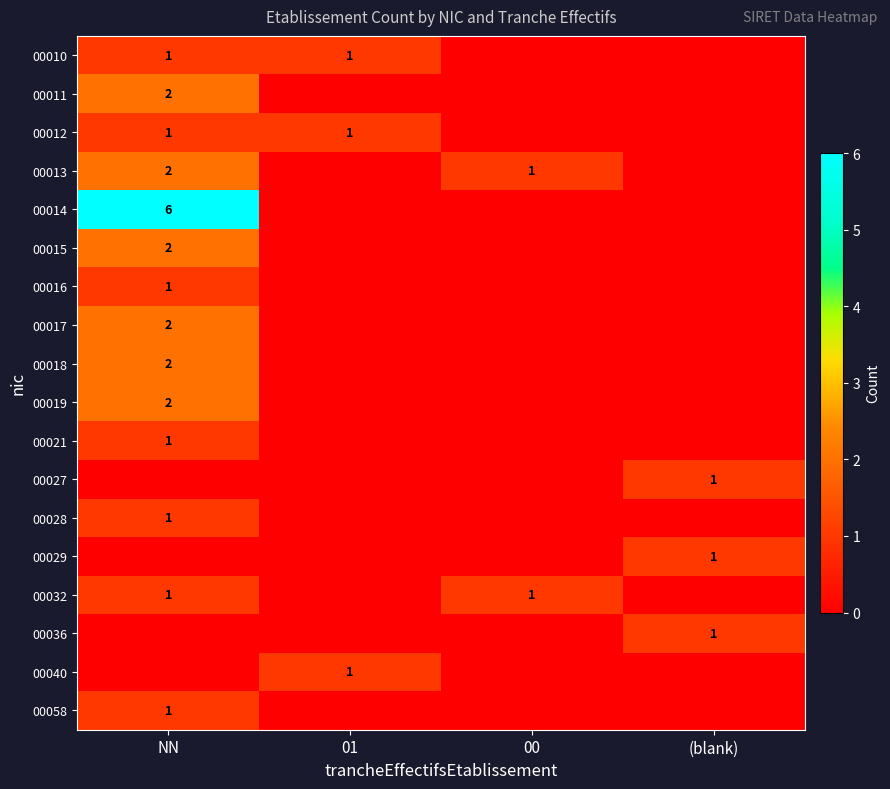

The value of 00014 at NN is 6. True or false?

True